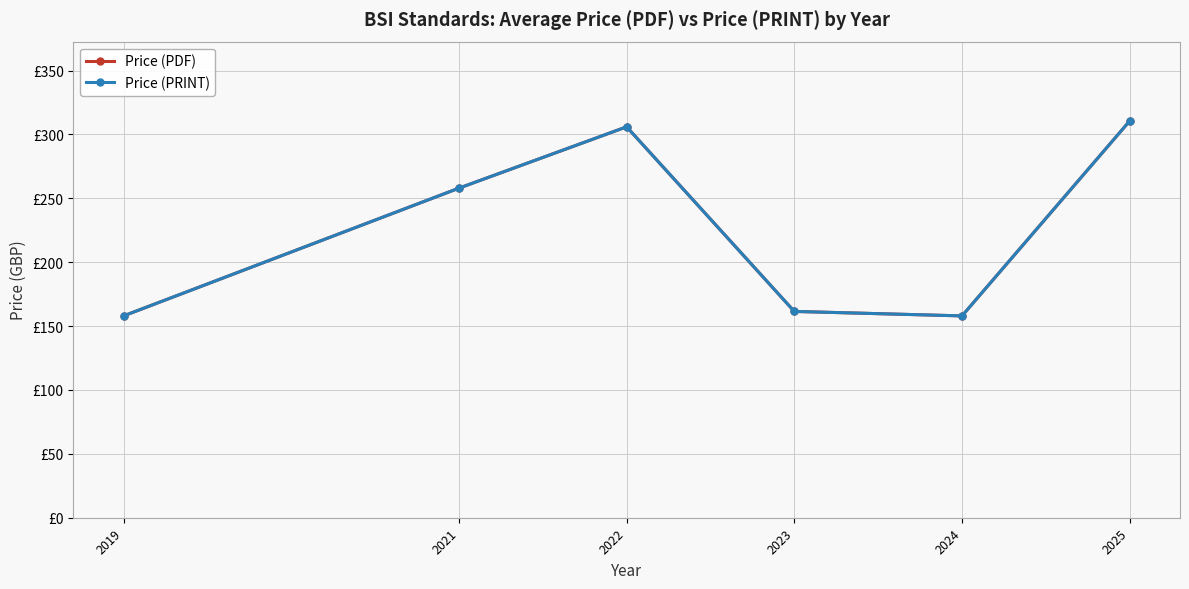

Reading right to left, transcribe all the data shown in this chart.

Price (PDF): 310.6	158.0	161.5	306.0	258.0	158.0
Price (PRINT): 310.6	158.0	161.5	306.0	258.0	158.0